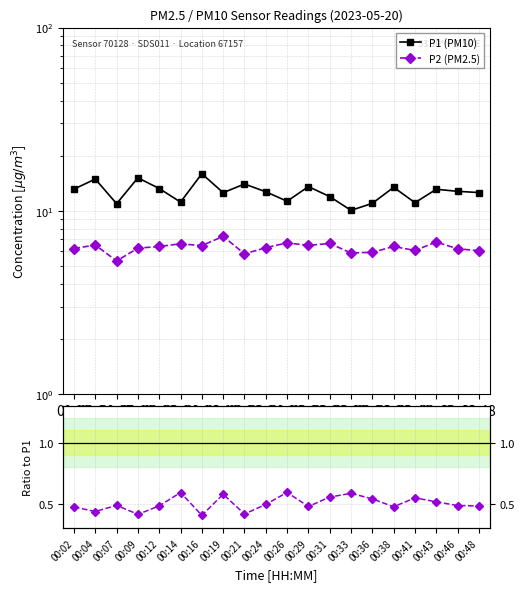

How many lines are shown in the chart?

3